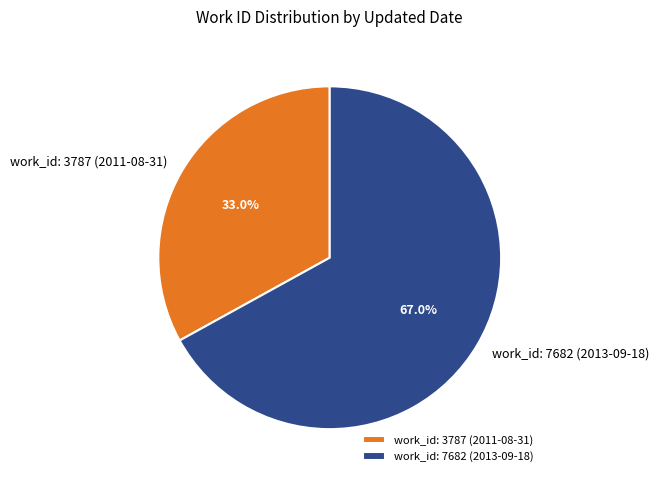

Count the number of slices in the pie.

2